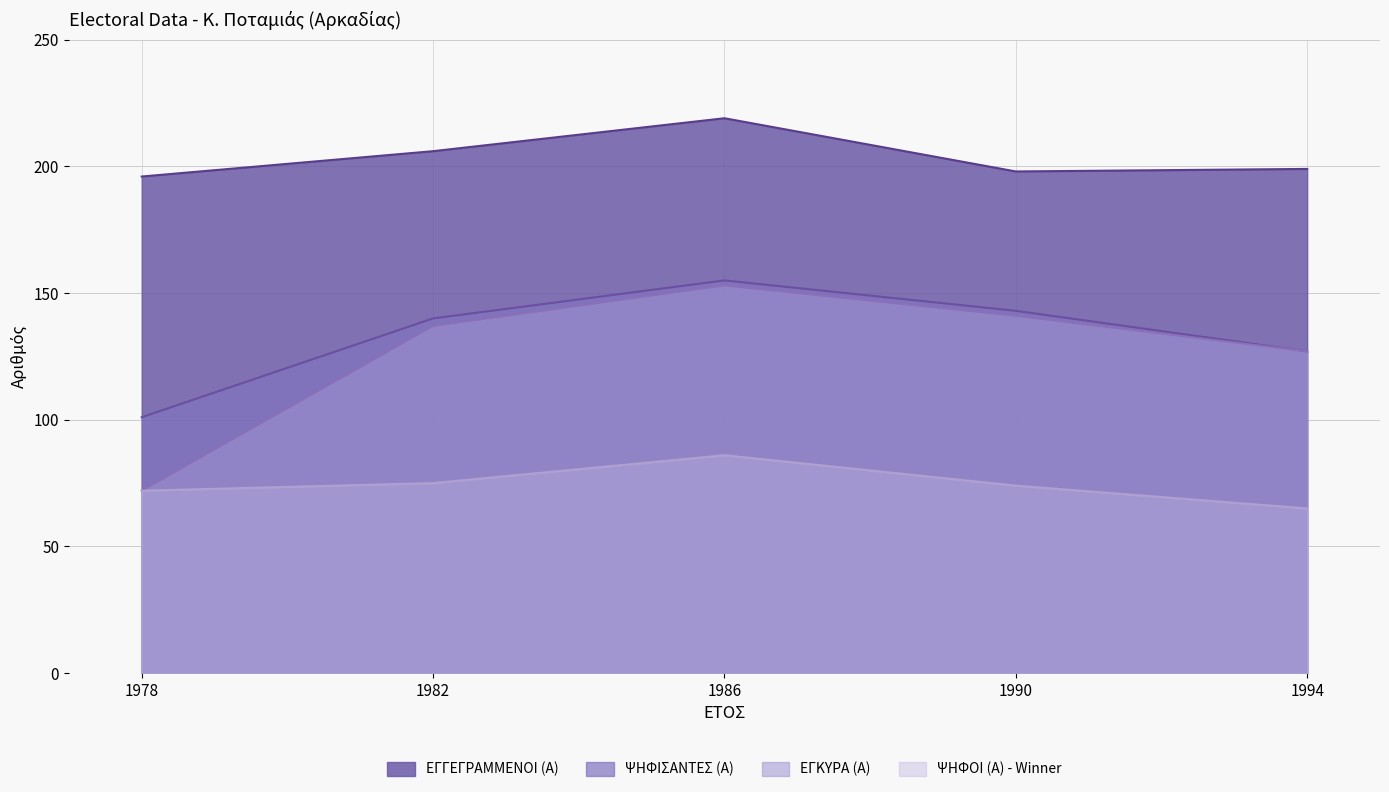

How many lines are shown in the chart?

4